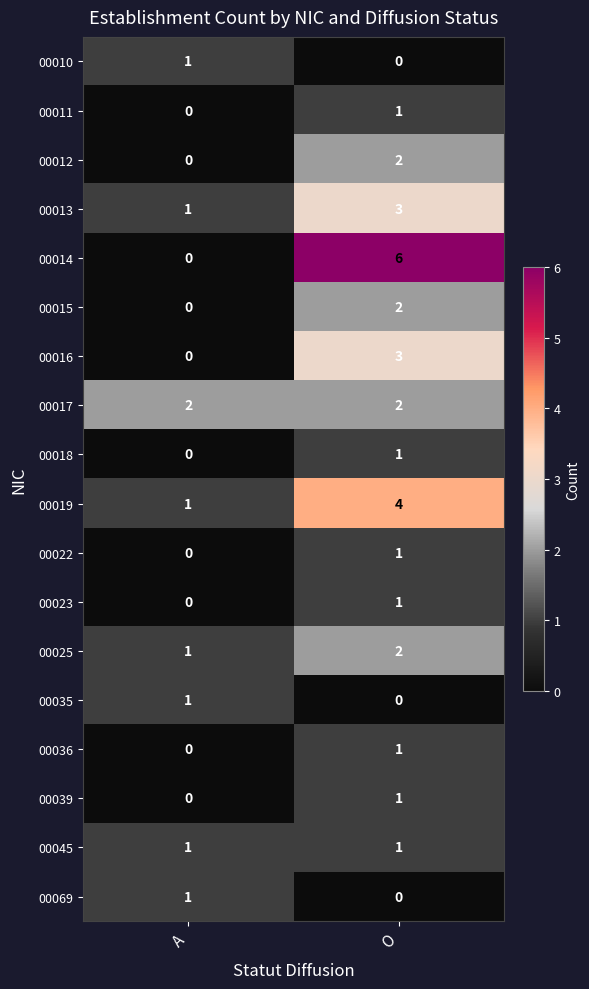

Which series has the widest spread of values?

00014